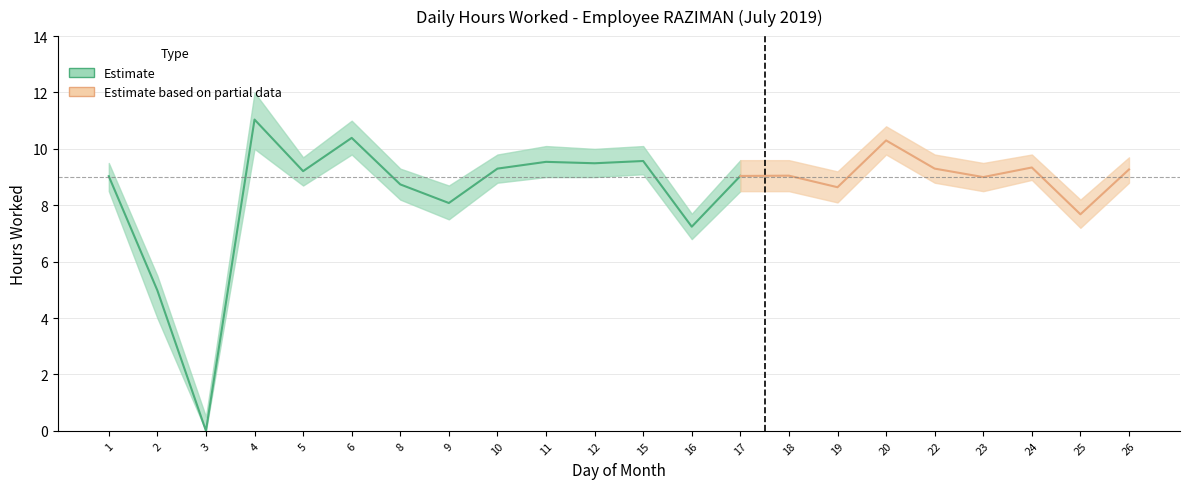

What is the spread (max minus min) of values at 12?

9.5